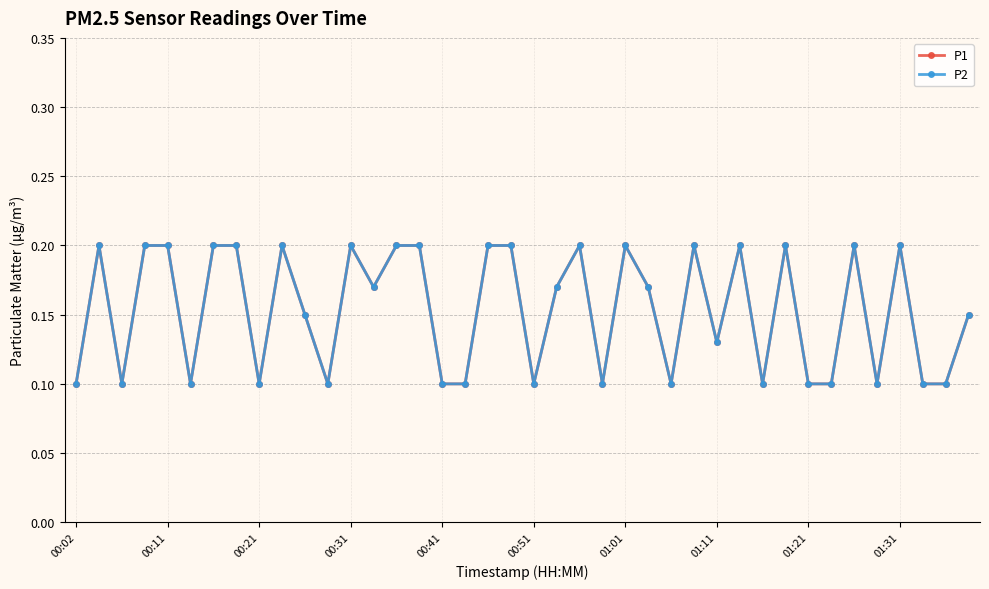

Is this an area chart (filled region under the line)?

No